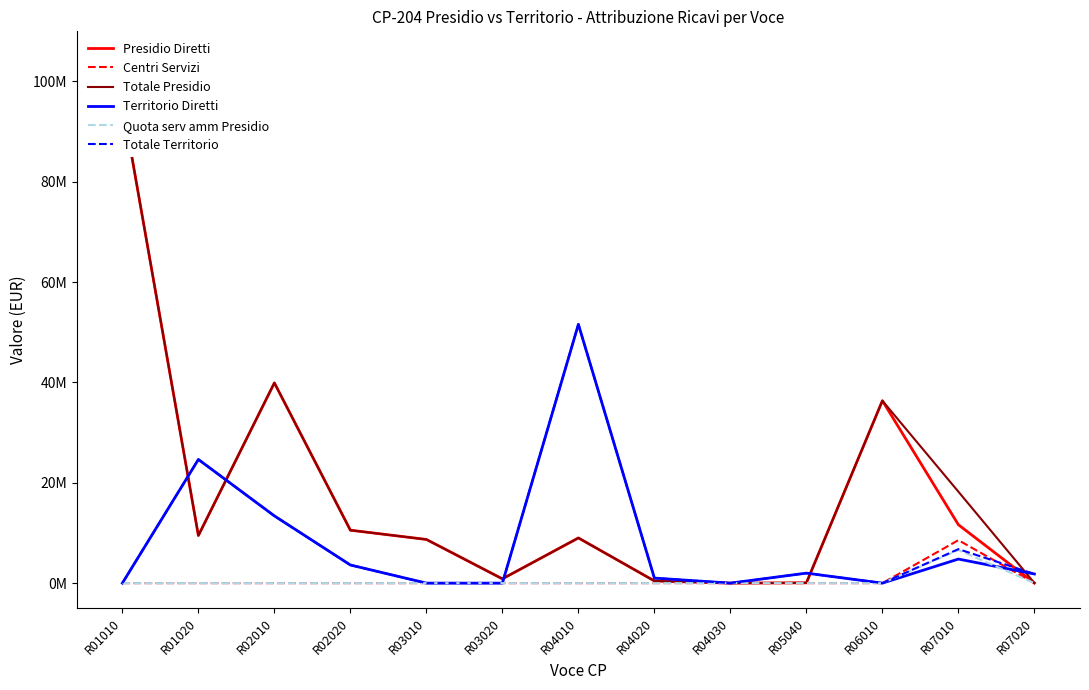

List the labels in order of Totale Territorio value, largest first.

R04010, R01020, R02010, R07010, R02020, R05040, R07020, R04020, R01010, R03010, R03020, R04030, R06010